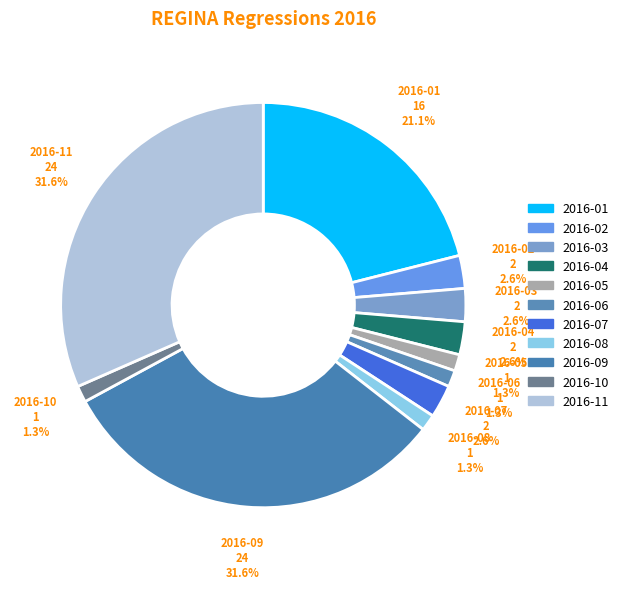

How many slices are in this pie chart?

11